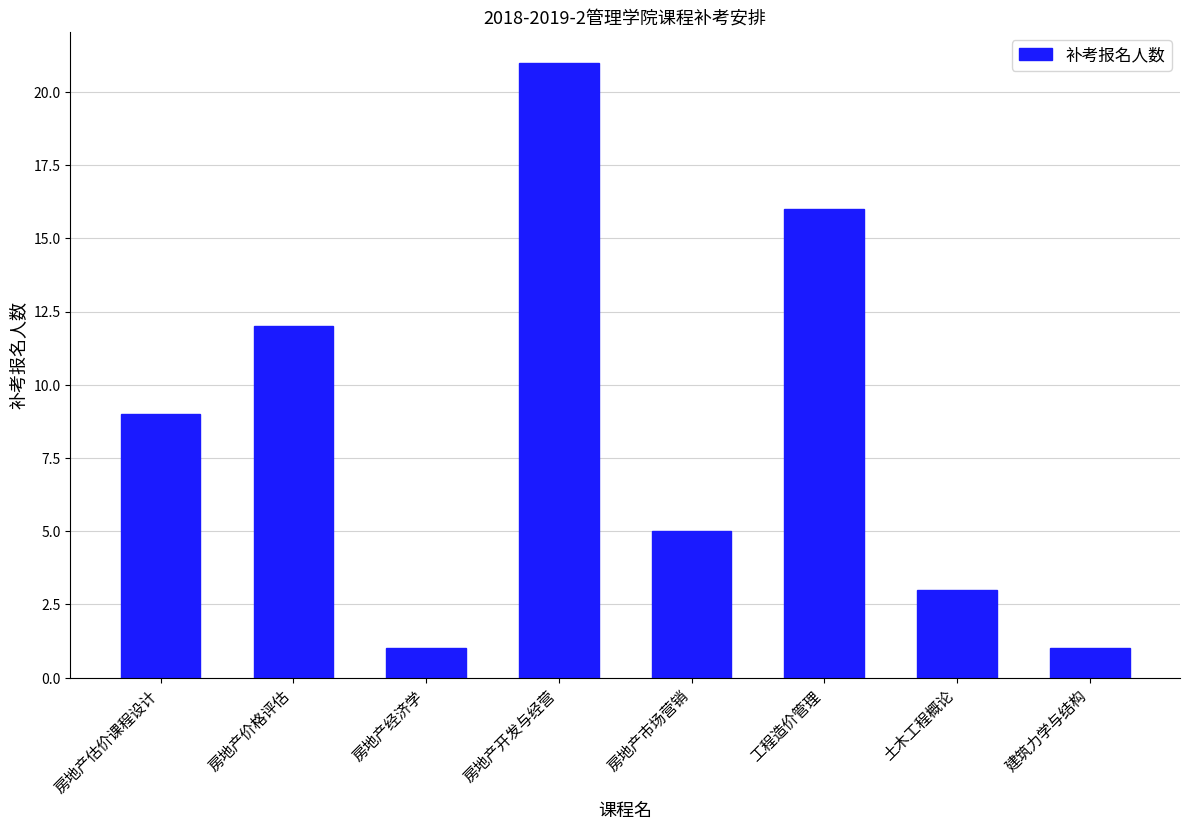

At which category does the chart reach its peak across all series?

房地产开发与经营